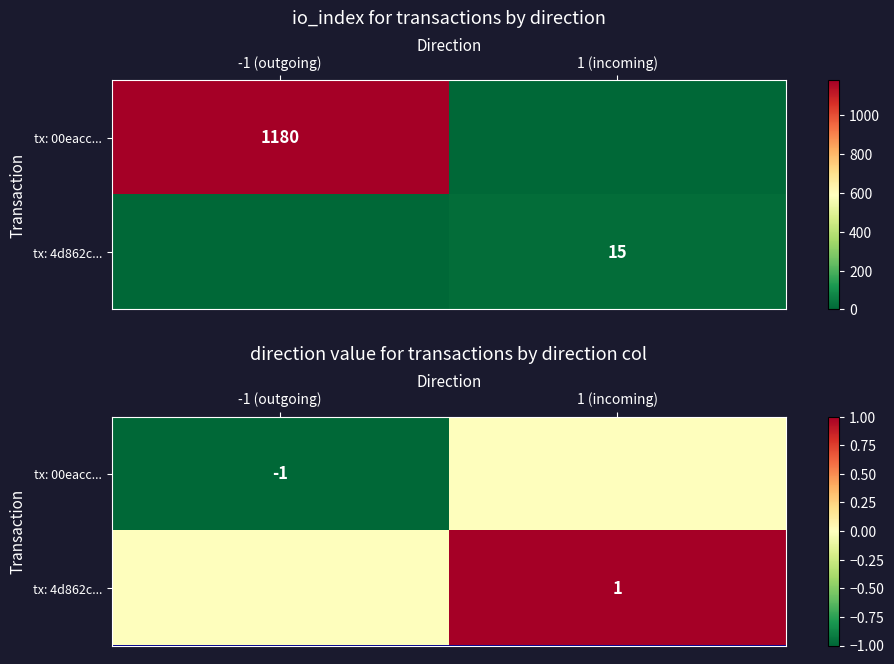

At 1 (incoming), list the series in order from largest to smallest.

tx: 4d862c..., tx: 00eacc...